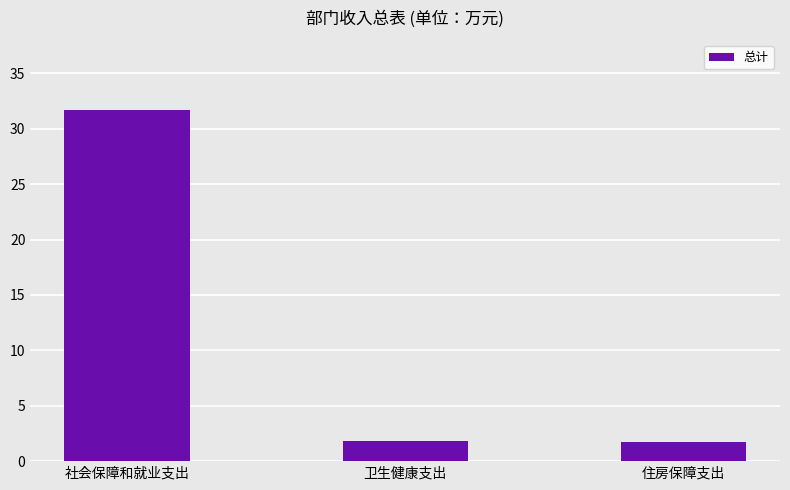

Are the bars grouped side by side (vs. stacked)?

No